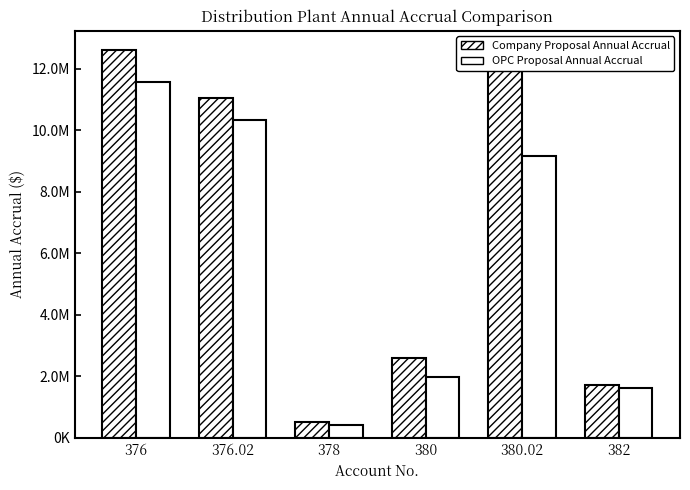

Rank the categories by OPC Proposal Annual Accrual value from lowest to highest.

378, 382, 380, 380.02, 376.02, 376